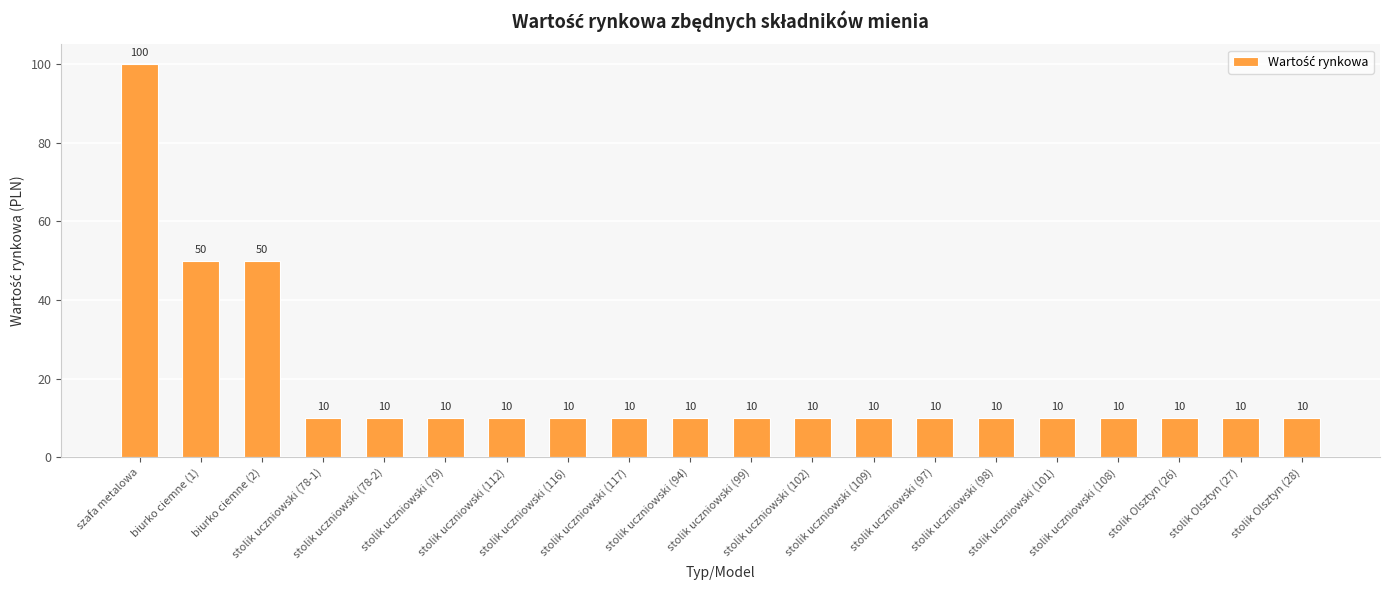

The chart shows a value of 4 at stolik uczniowski (117). True or false?

False